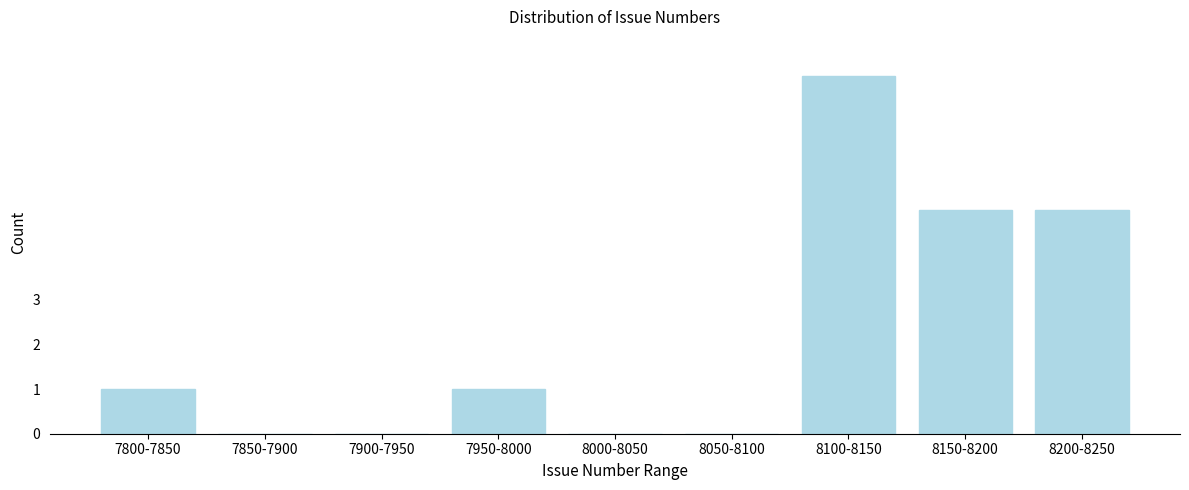

Reading left to right, extract all data points from this chart.

7800-7850=1	7850-7900=0	7900-7950=0	7950-8000=1	8000-8050=0	8050-8100=0	8100-8150=8	8150-8200=5	8200-8250=5